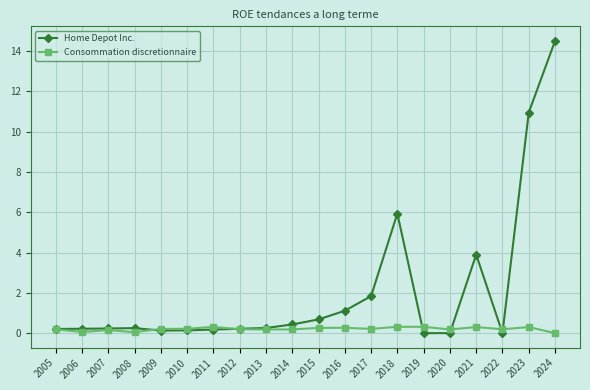

At how many categories does at least one series exceed 7?

2